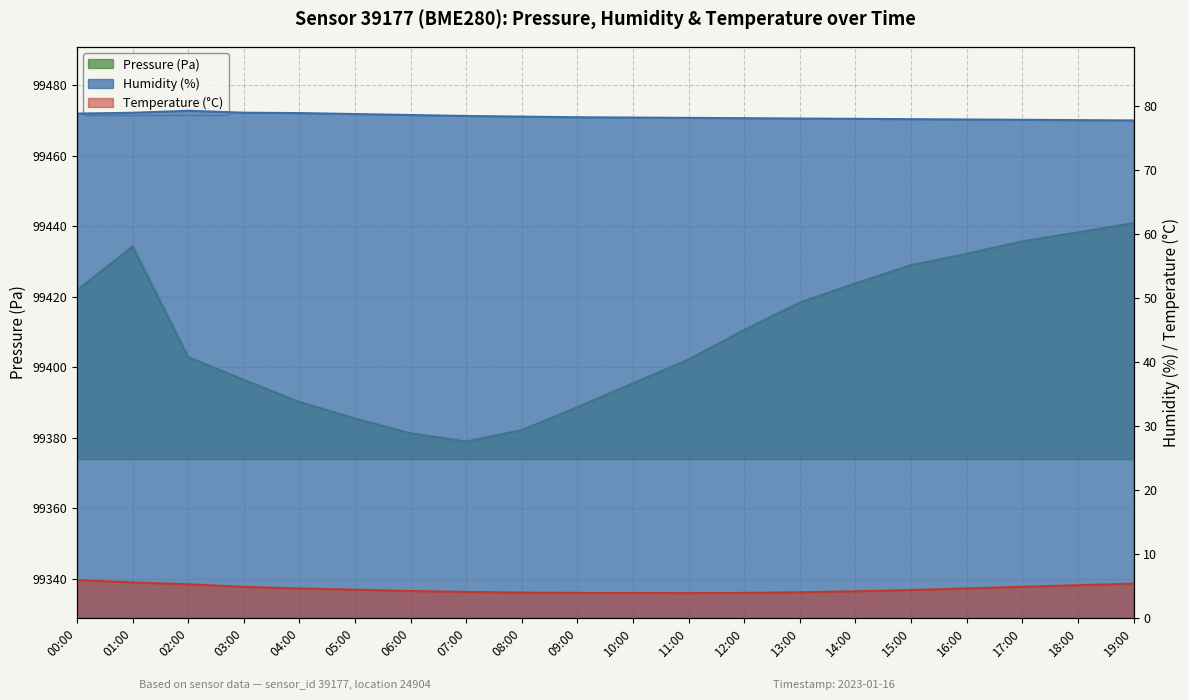

What is the label of the 19th point from the right?

01:00